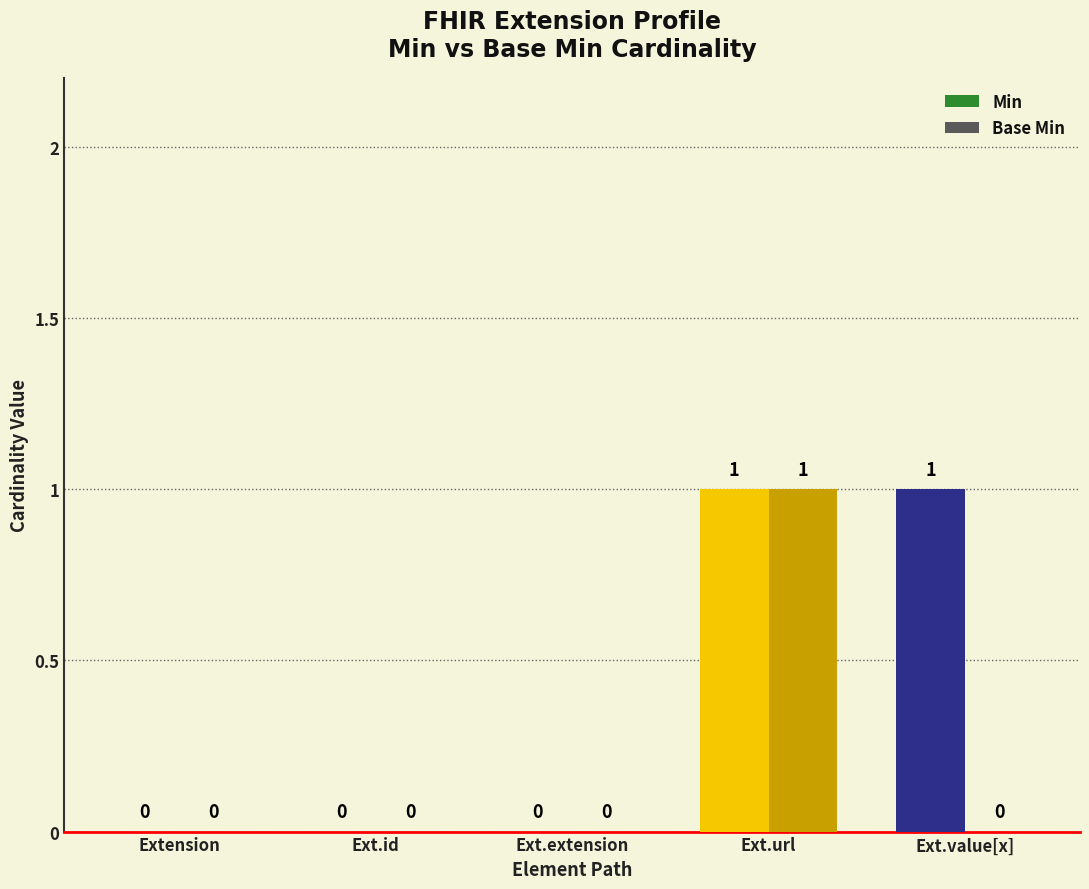

Are the bars horizontal?

No